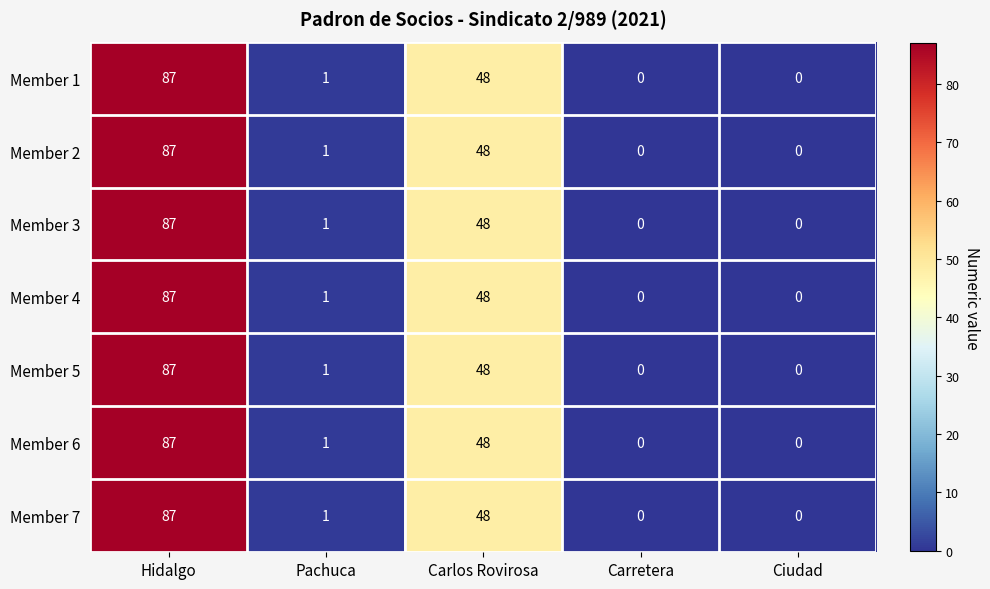

At which label is Member 5 closest to 43?

Carlos Rovirosa